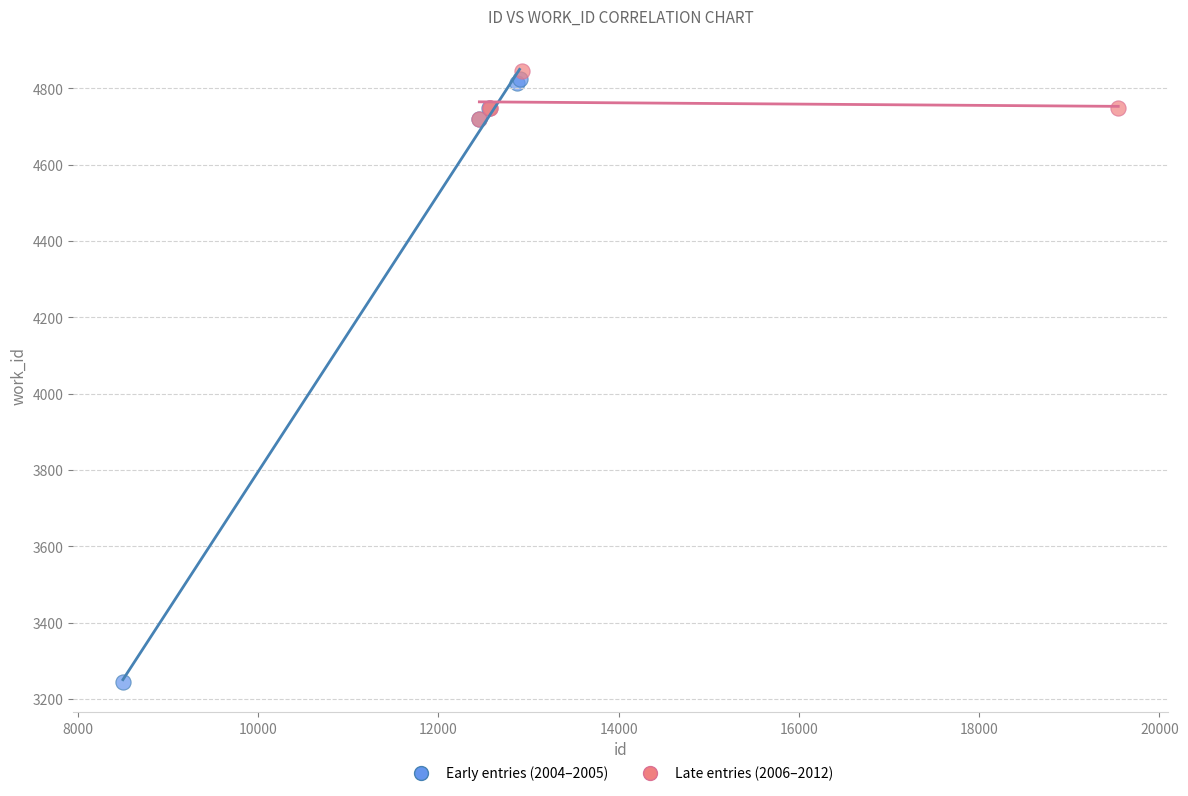

Which series has the widest spread of Y values?

Early entries (2004–2005)